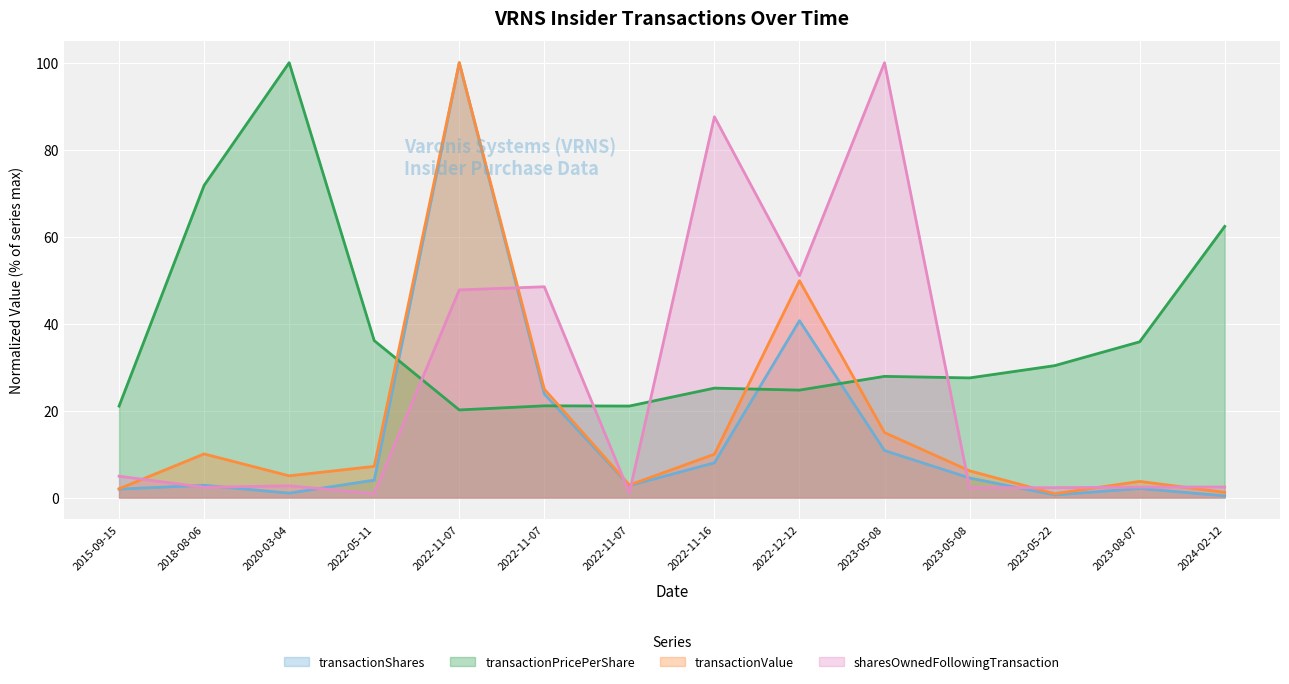

Reading left to right, extract all data points from this chart.

transactionShares: 1.9	2.8	1.0	4.0	100.0	23.8	2.8	8.0	40.7	10.8	4.5	0.6	2.1	0.4
transactionPricePerShare: 21.0	71.8	100.0	36.1	20.1	21.1	21.0	25.2	24.7	27.9	27.5	30.3	35.8	62.3
transactionValue: 2.0	10.0	5.0	7.2	100.0	24.9	2.9	10.0	49.9	14.9	6.1	0.9	3.7	1.2
sharesOwnedFollowingTransaction: 4.9	2.4	2.7	0.9	47.7	48.5	1.1	87.6	51.0	100.0	2.2	2.3	2.4	2.4